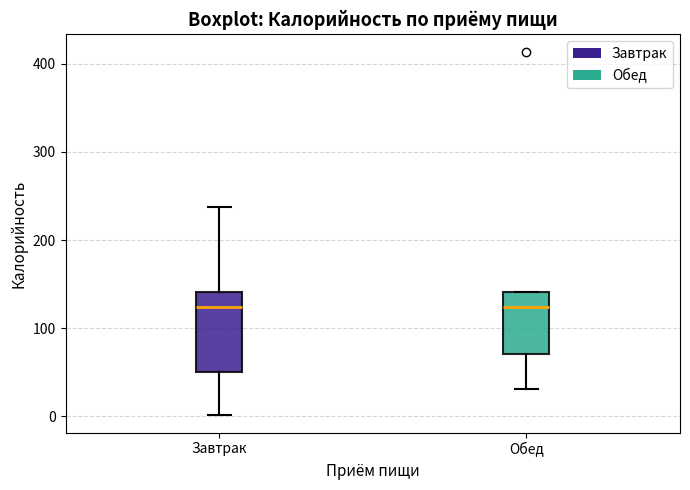

Reading left to right, read every box against the y-axis: the position of its median line, the range the box covers, and the ends of its whiskers. The values are not printed on the chart, so give them approximately, as read against the axis.

Завтрак: median 120, box 50 to 140, whiskers 0 to 240
Обед: median 120, box 70 to 140, whiskers 30 to 140